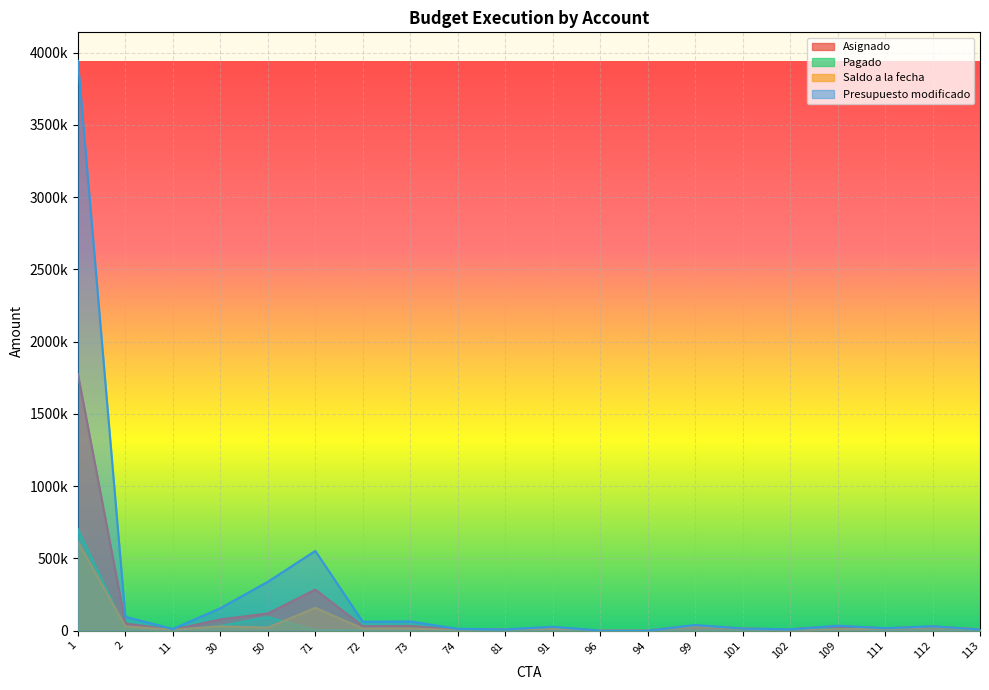

What is the sum of all Saldo a la fecha values?

1010792.9